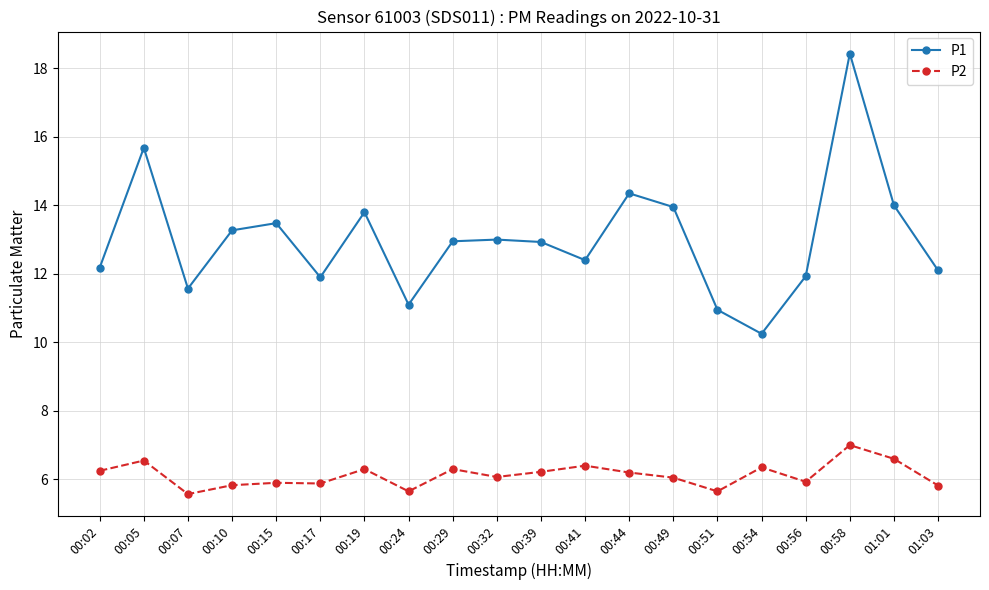

Rank the series at 00:58 from highest to lowest value.

P1, P2